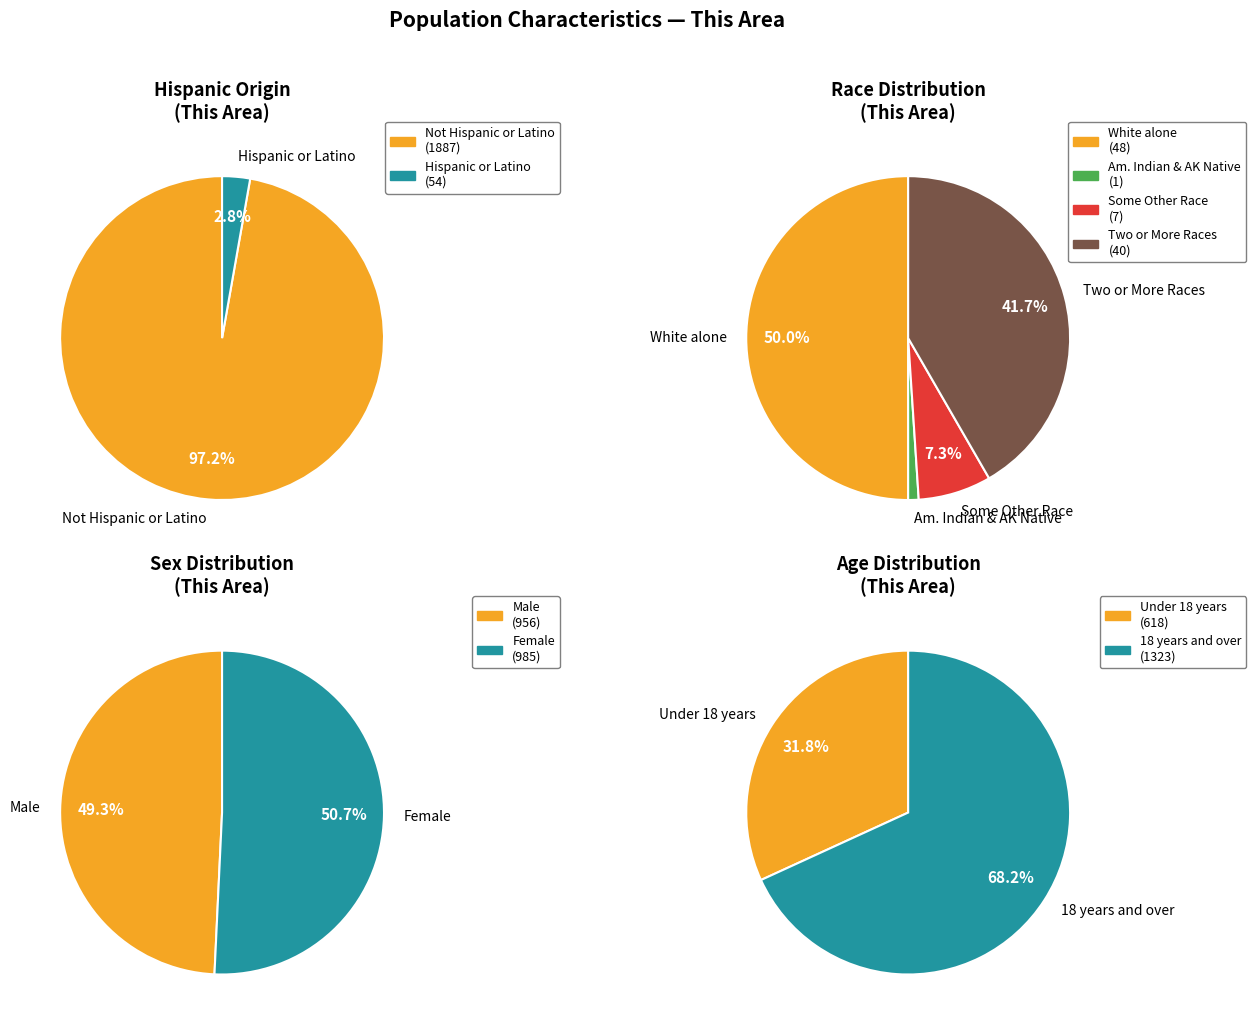

The Asian alone slice represents 0% of the pie. True or false?

True